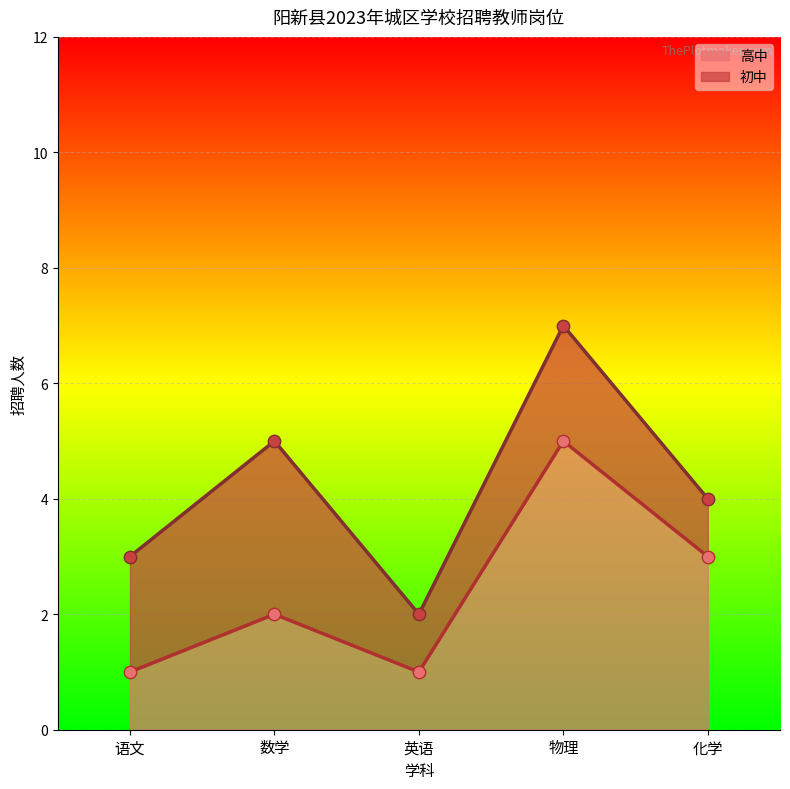

Approximately how many times larger is the value at 数学 compared to 语文?

2.0